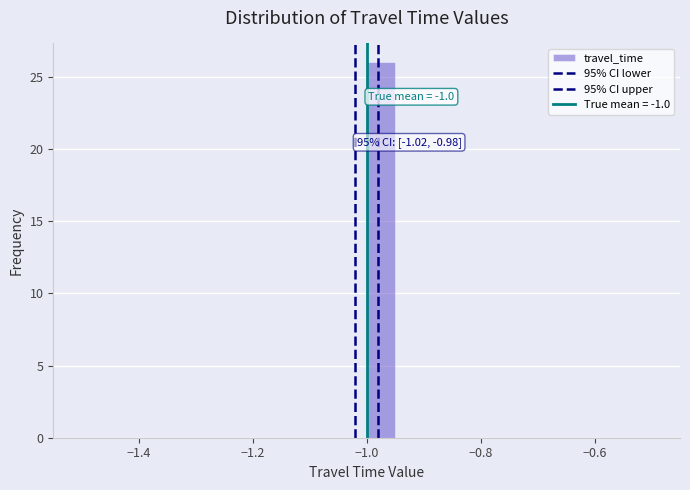

Read against the x-axis, roughly where is the centre of the tallest bar?

-0.98